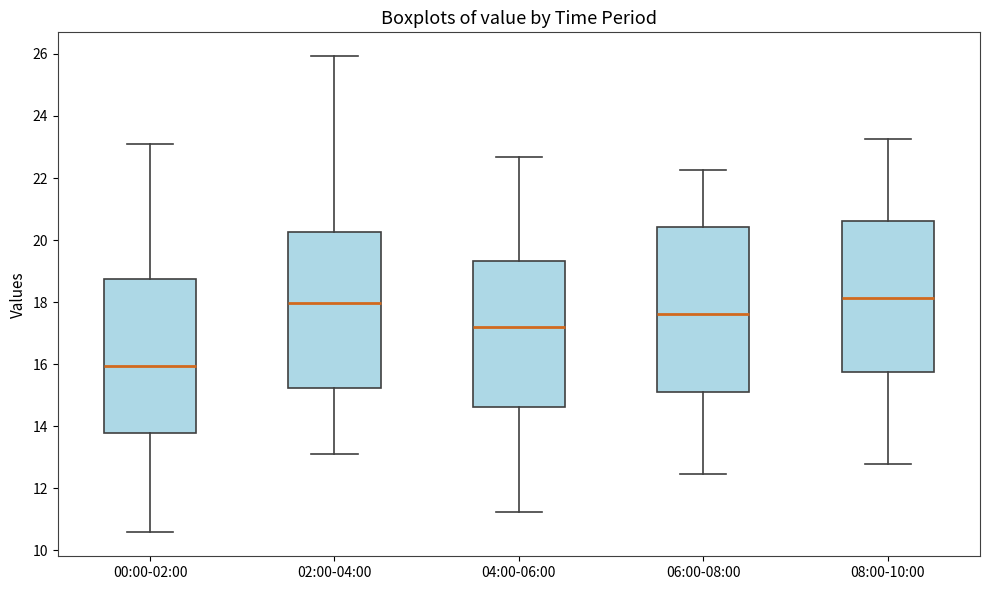

Which box is the tallest, from its lower edge to its upper edge?

06:00-08:00